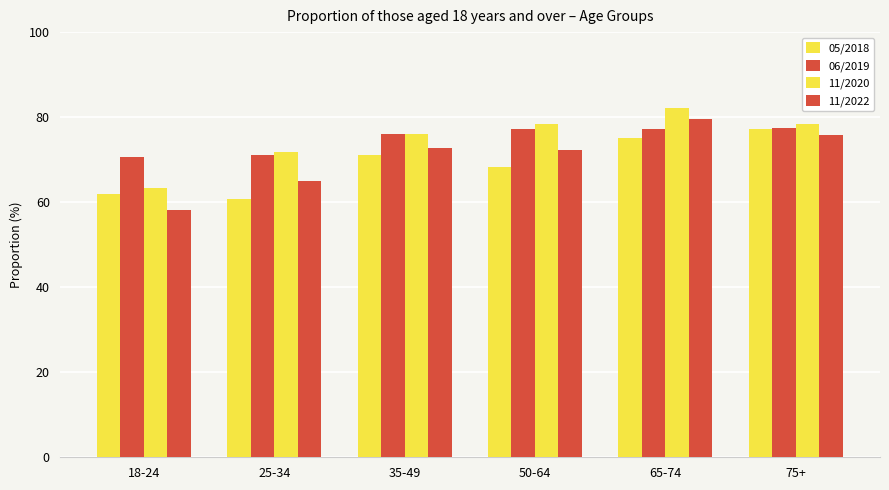

What is the greatest value displayed?

82.2